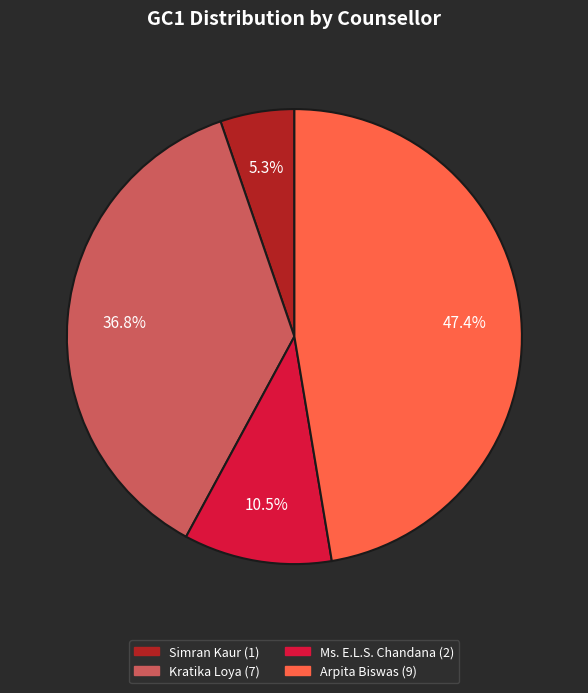

Is there a majority slice in this chart?

No